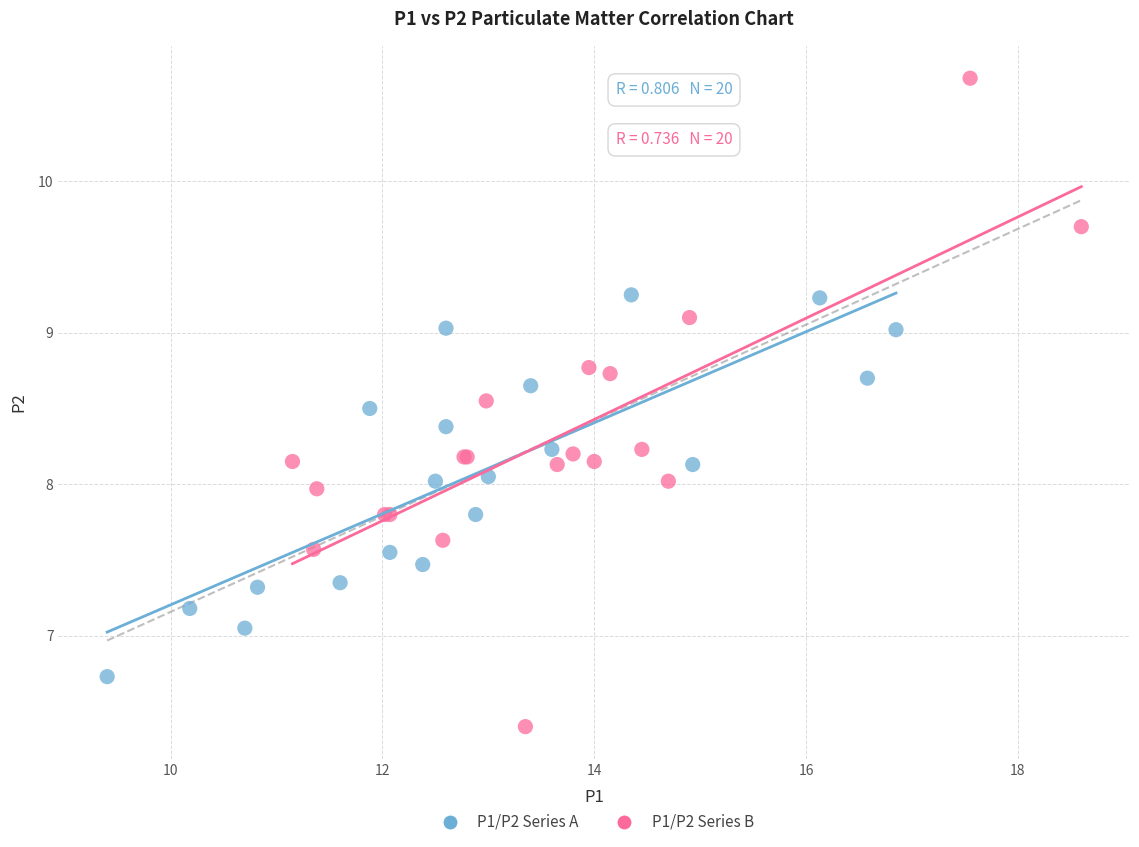

Which series contains the lowest Y value?

P1/P2 Series B